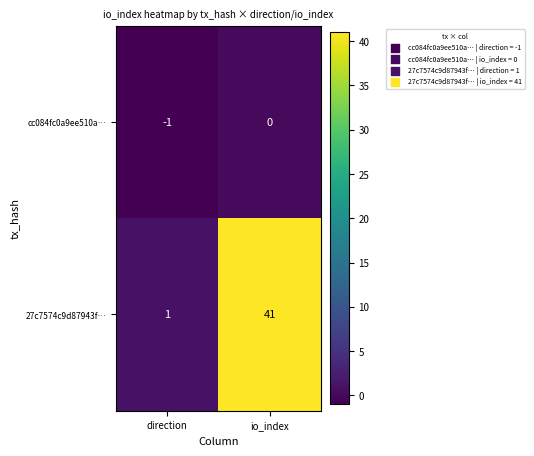

How many categories are shown in the chart?

2